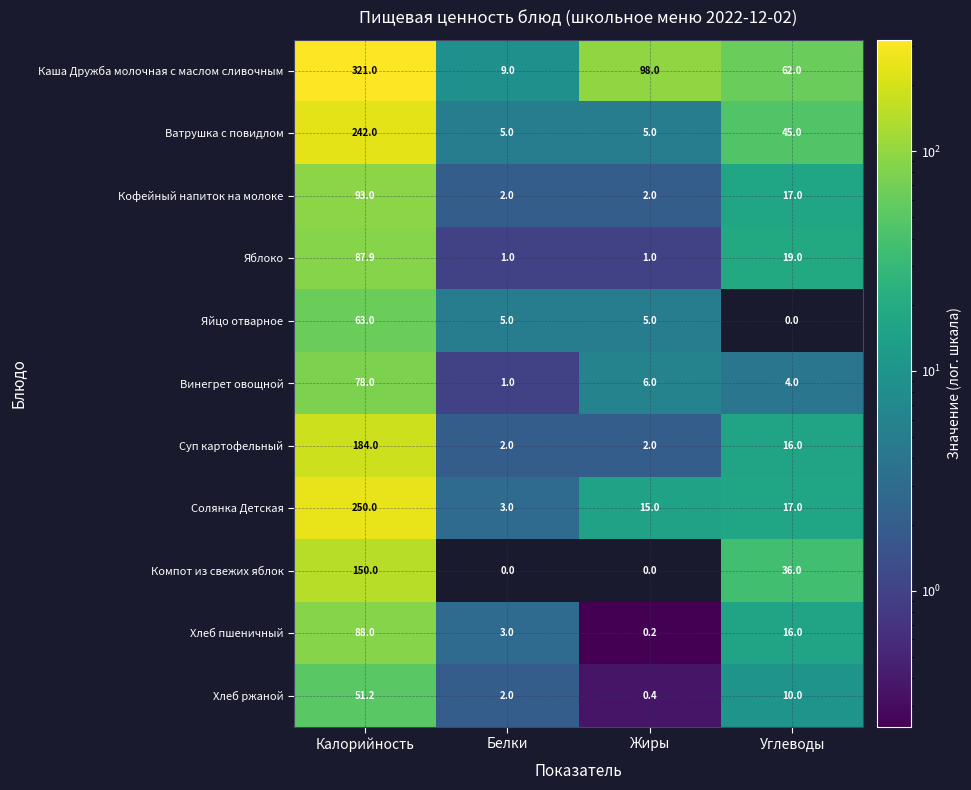

What is the sum of all Ватрушка с повидлом values?

297.0